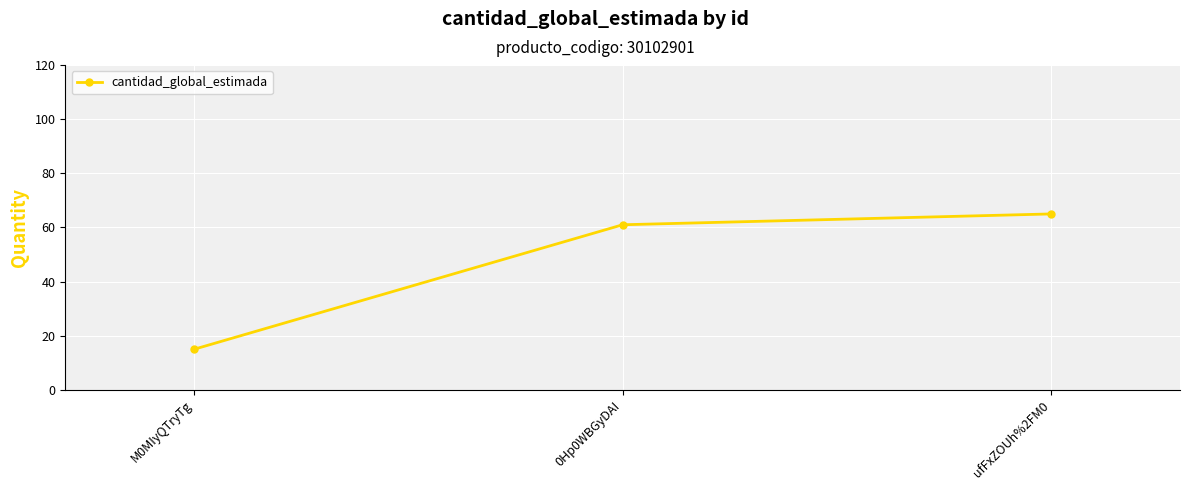

What is the minimum value shown in the chart?

15